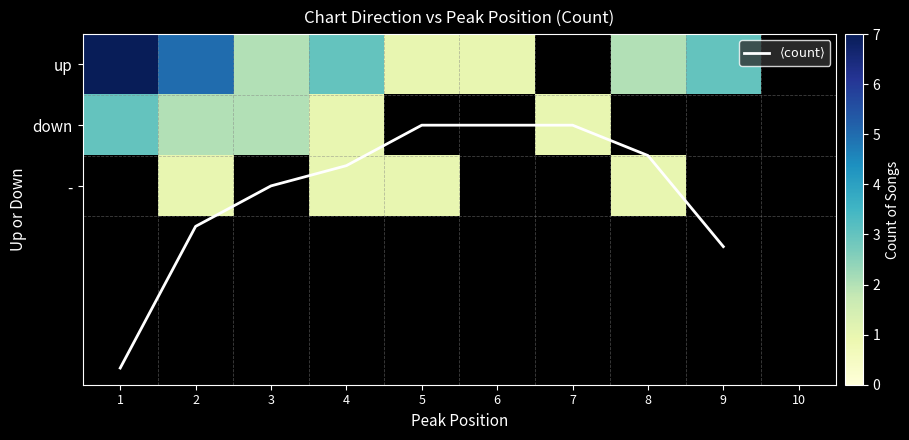

Between 3 and 6, which series saw the biggest shift?

$\langle\mathrm{count}\rangle$